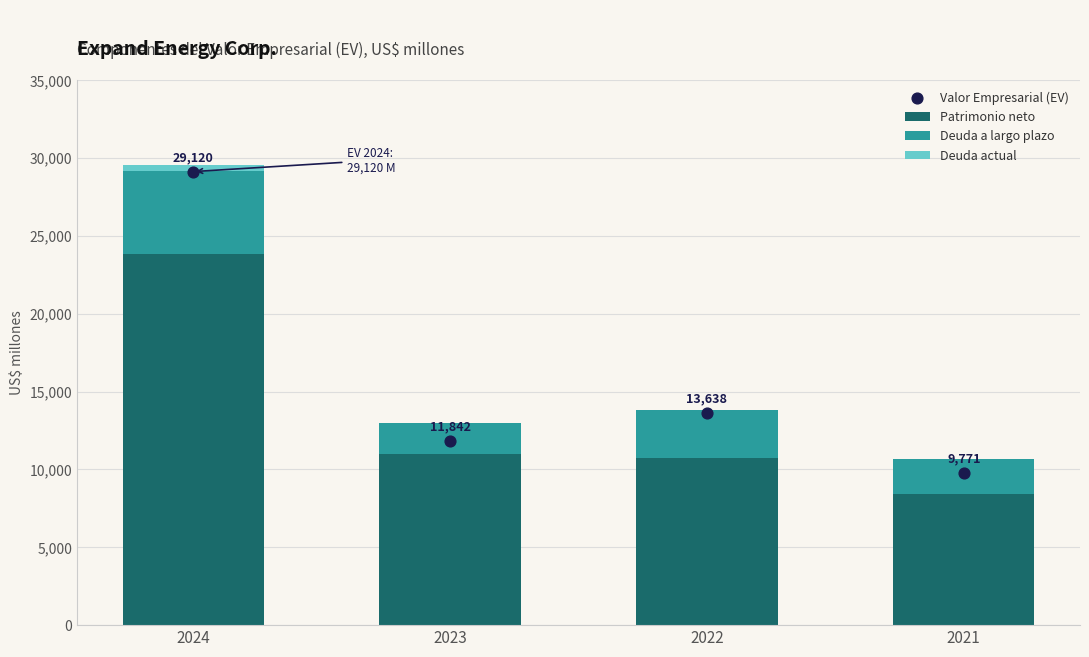

Which series has the largest total across all categories?

Valor Empresarial (EV)